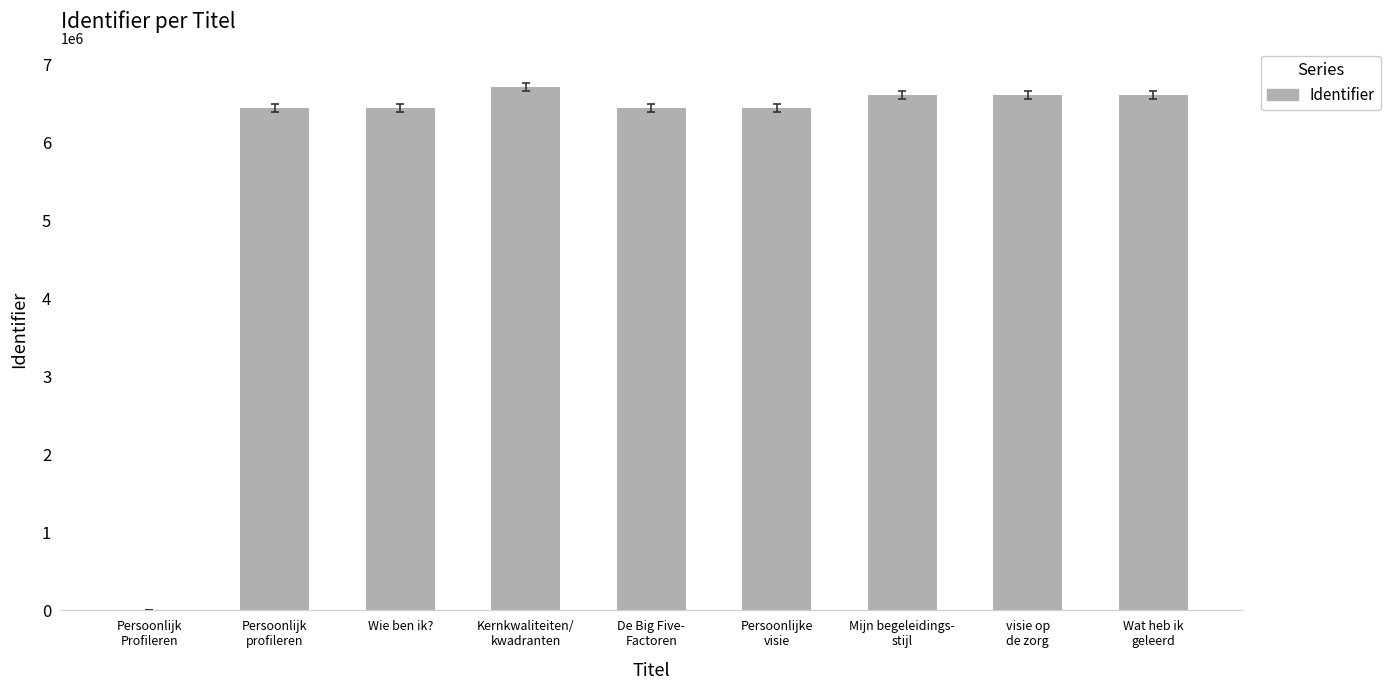

How many categories are shown in the chart?

9